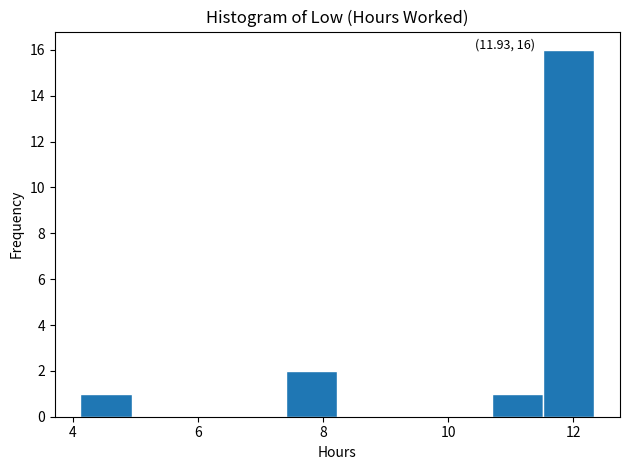

Which range on the x-axis has the tallest bar?

11.6 to 12.4